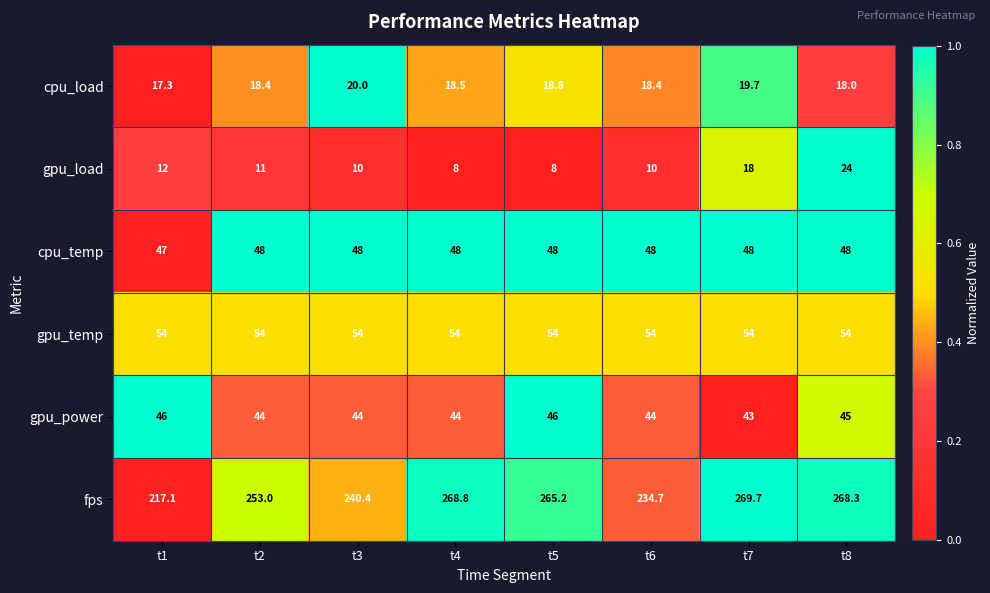

Which series has the largest total across all categories?

fps